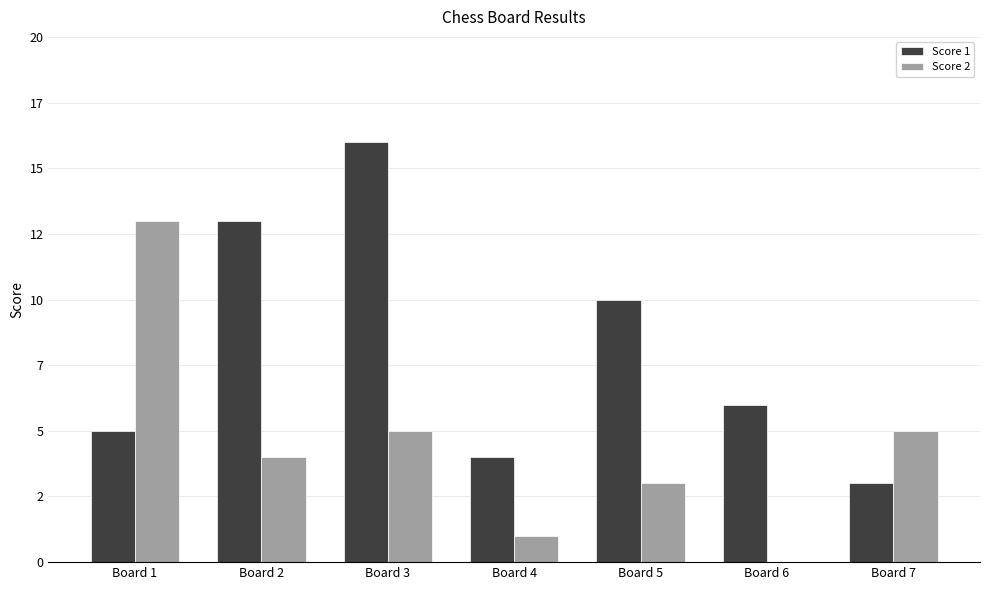

The Score 2 series shows 13 at Board 1. True or false?

True